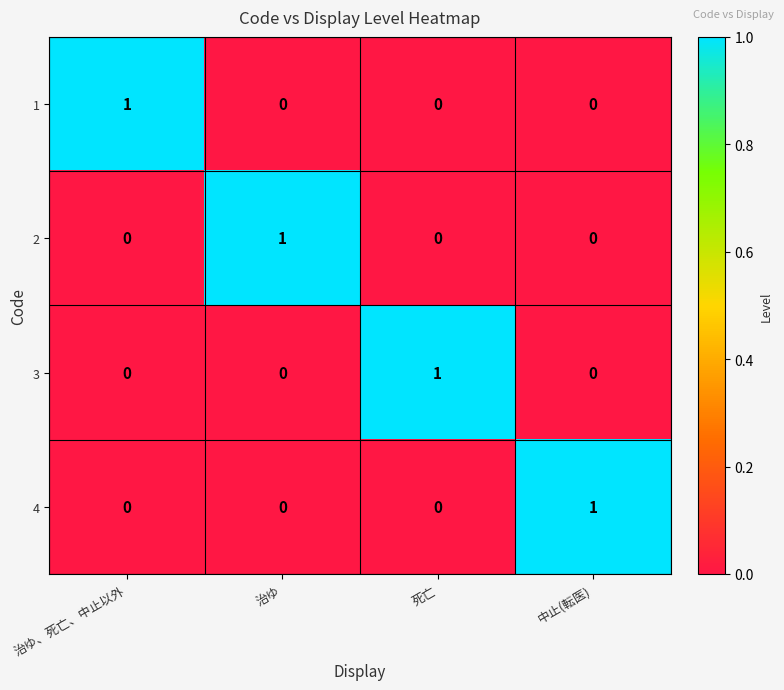

Reading left to right, extract all data points from this chart.

1: 1	0	0	0
2: 0	1	0	0
3: 0	0	1	0
4: 0	0	0	1